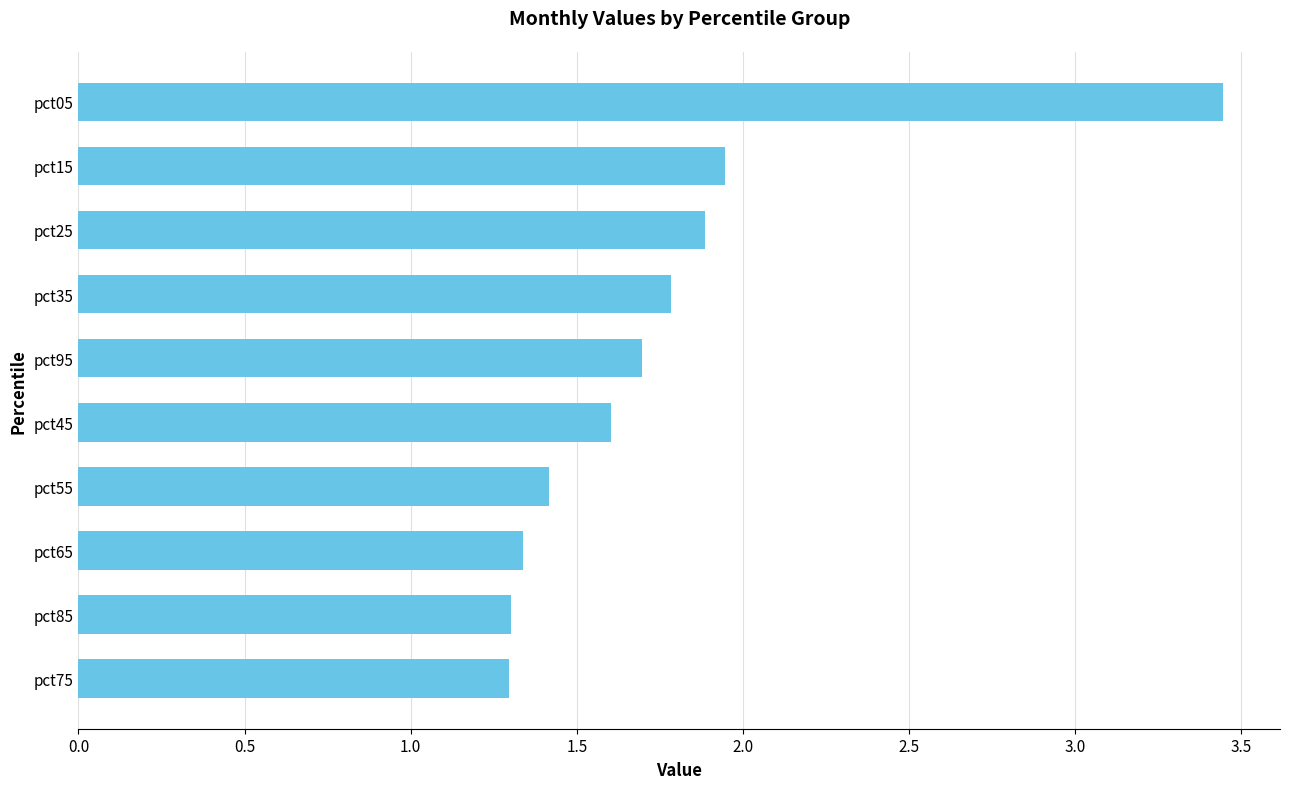

What is the difference between the maximum and minimum values?

2.1